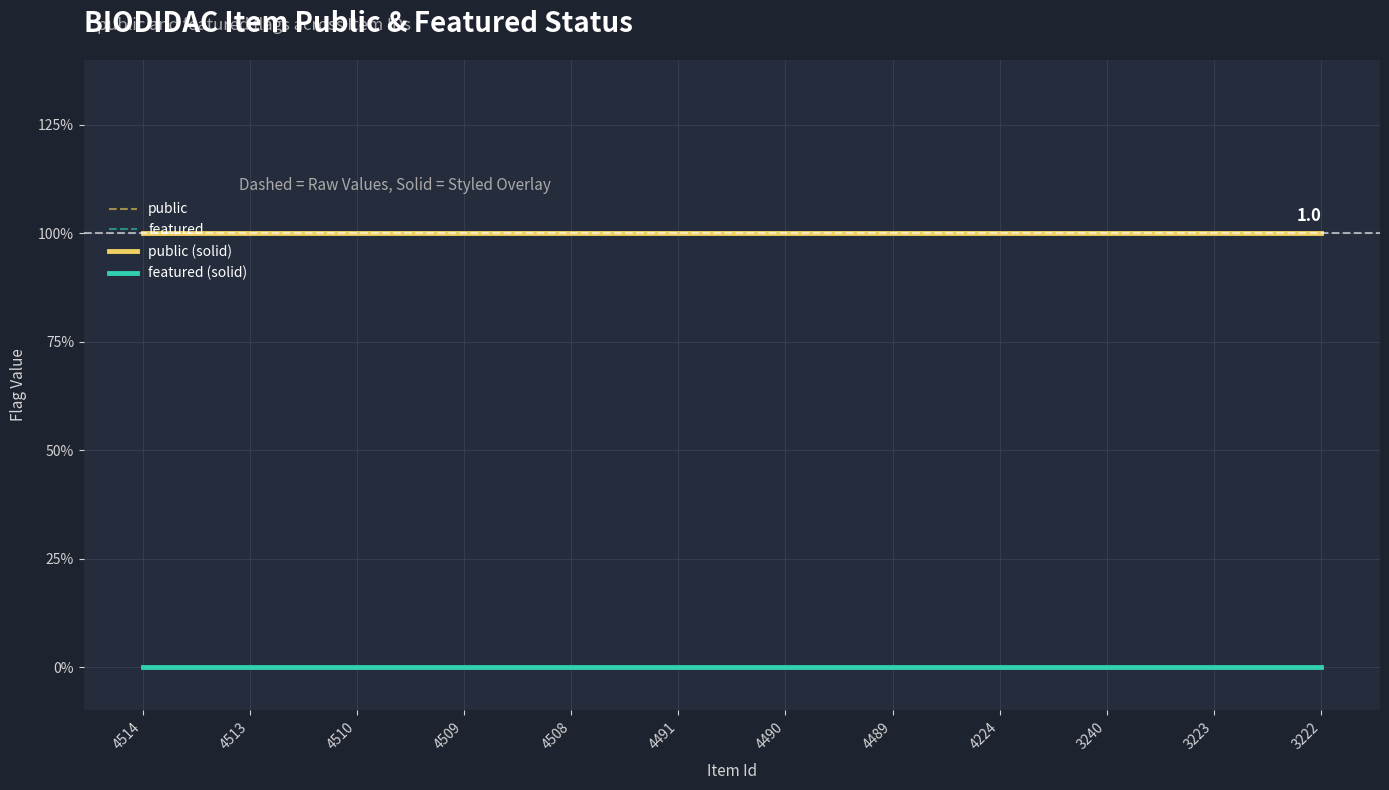

Does the chart display data point markers on the line(s)?

No